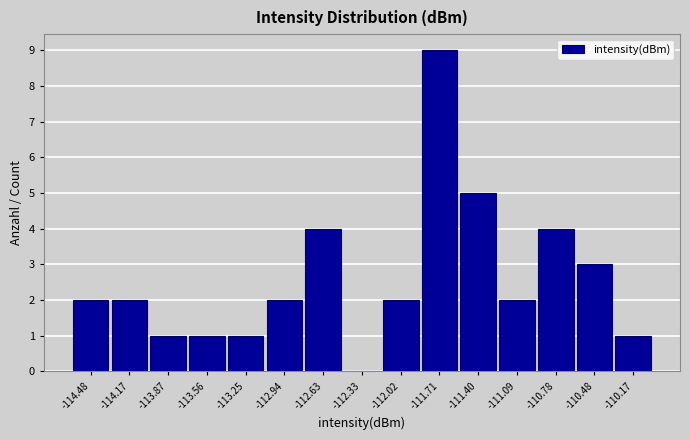

Reading left to right, list every bar in this chart as the range it spans on the x-axis followed by its height. Neither the bar edges nor the heights are printed on the chart, so give them approximately, as read against the axes.

-114.65 to -114.35: 2
-114.35 to -114.00: 2
-114.00 to -113.70: 1
-113.70 to -113.40: 1
-113.40 to -113.10: 1
-113.10 to -112.80: 2
-112.80 to -112.50: 4
-112.50 to -112.15: 0
-112.15 to -111.85: 2
-111.85 to -111.55: 9
-111.55 to -111.25: 5
-111.25 to -110.95: 2
-110.95 to -110.65: 4
-110.65 to -110.30: 3
-110.30 to -110.00: 1